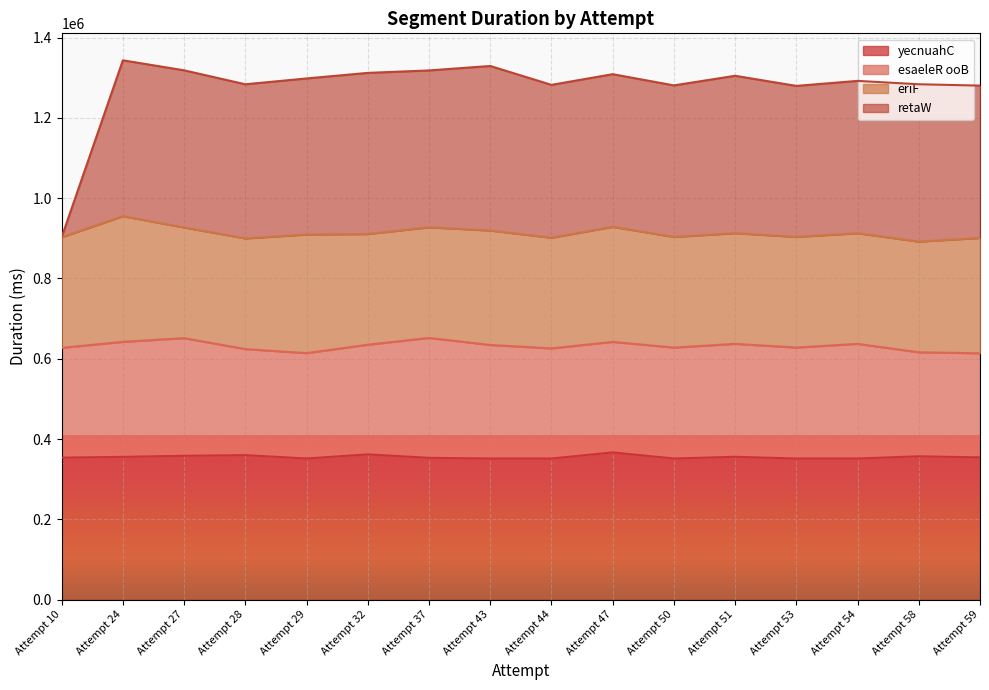

At which label does retaW first exceed 1298081?

Attempt 24